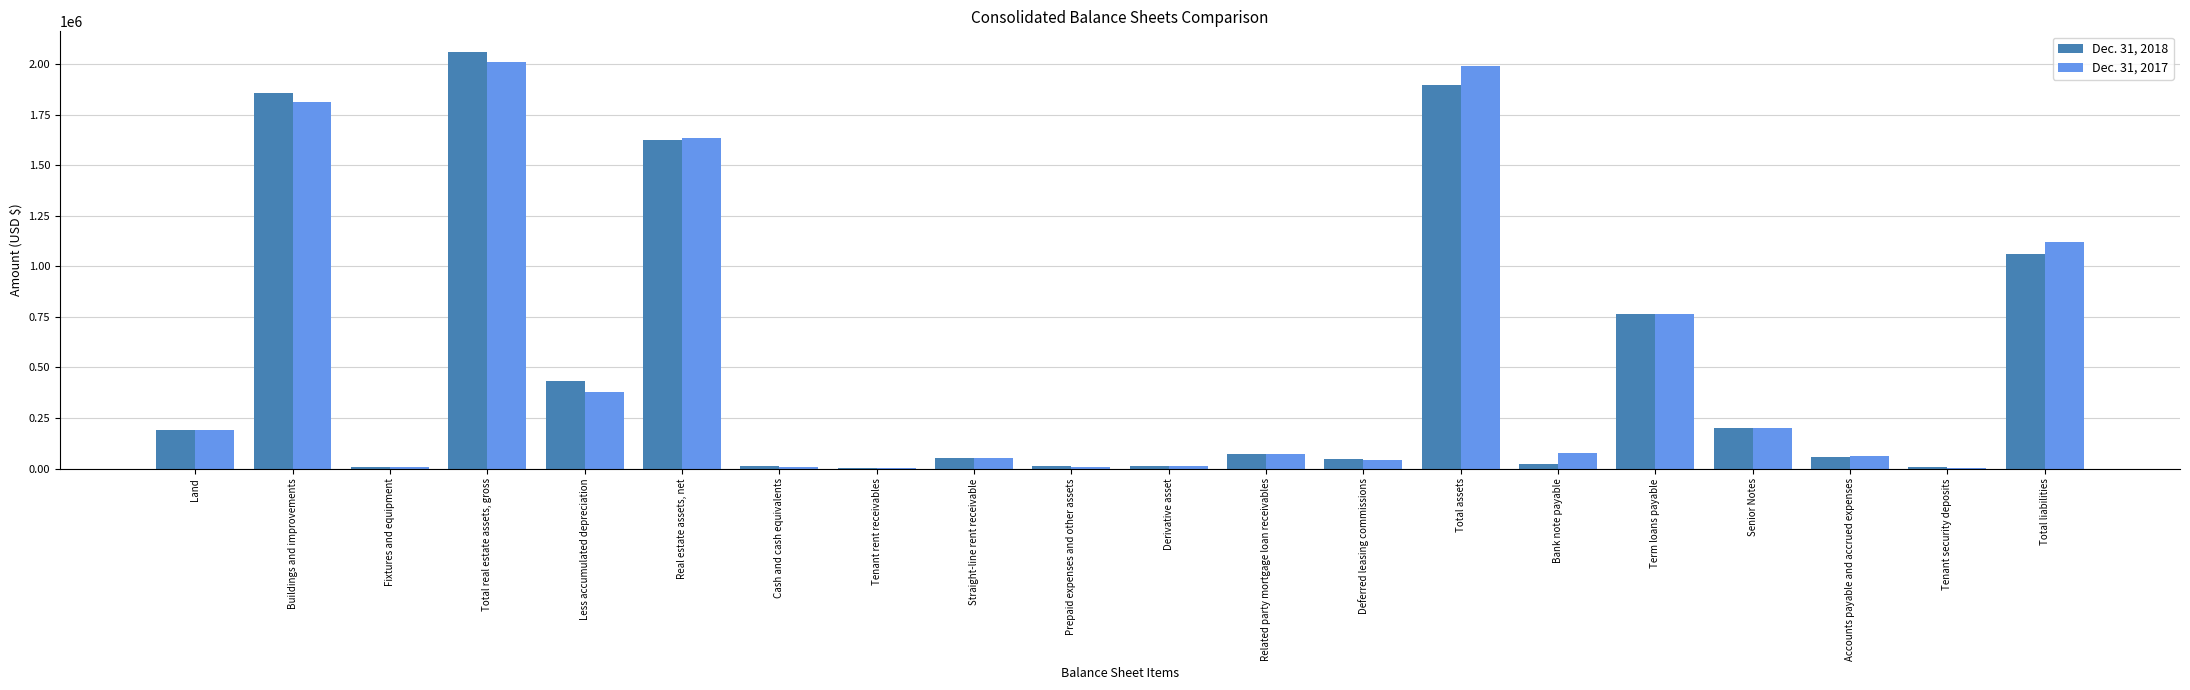

At which category is the sum across all series the highest?

Total real estate assets, gross